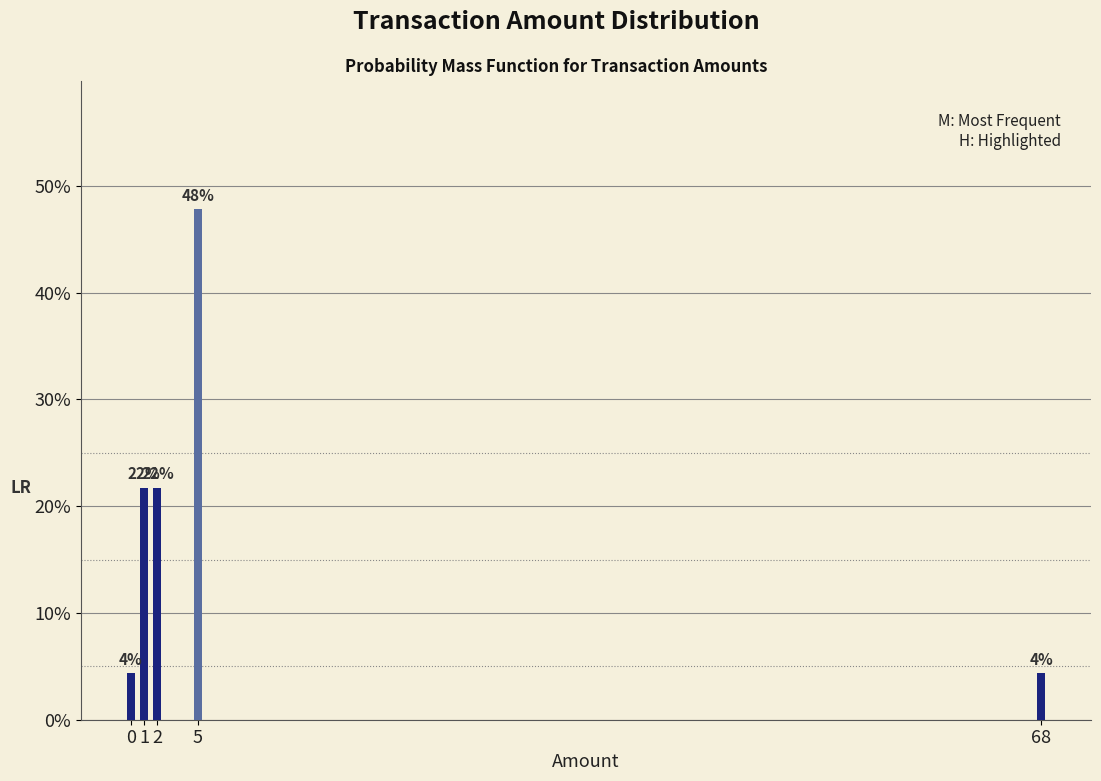

Does the chart contain any negative values?

No